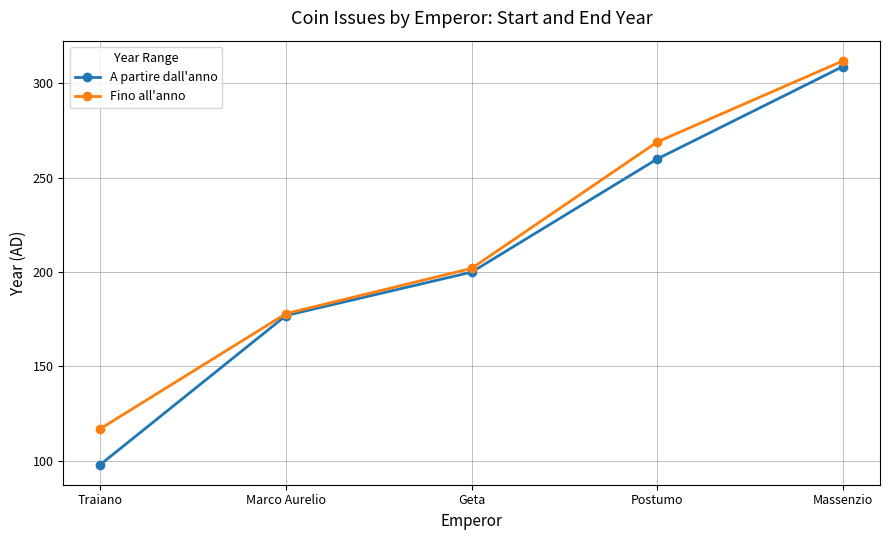

Reading right to left, transcribe all the data shown in this chart.

A partire dall'anno: Massenzio=309	Postumo=260	Geta=200	Marco Aurelio=177	Traiano=98
Fino all'anno: Massenzio=312	Postumo=269	Geta=202	Marco Aurelio=178	Traiano=117